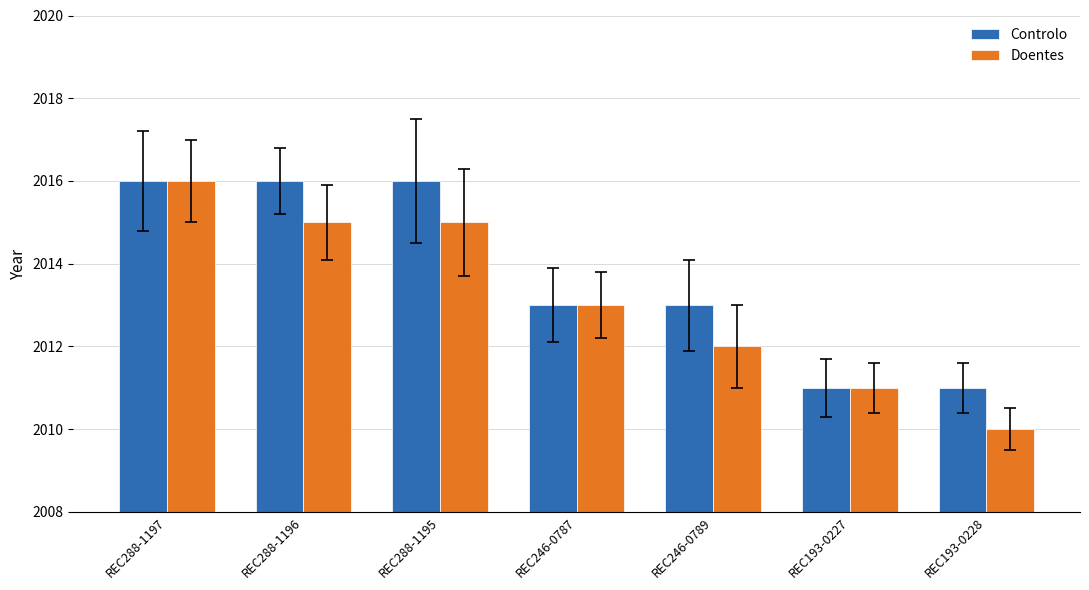

What is the highest value of the Doentes series?

2016